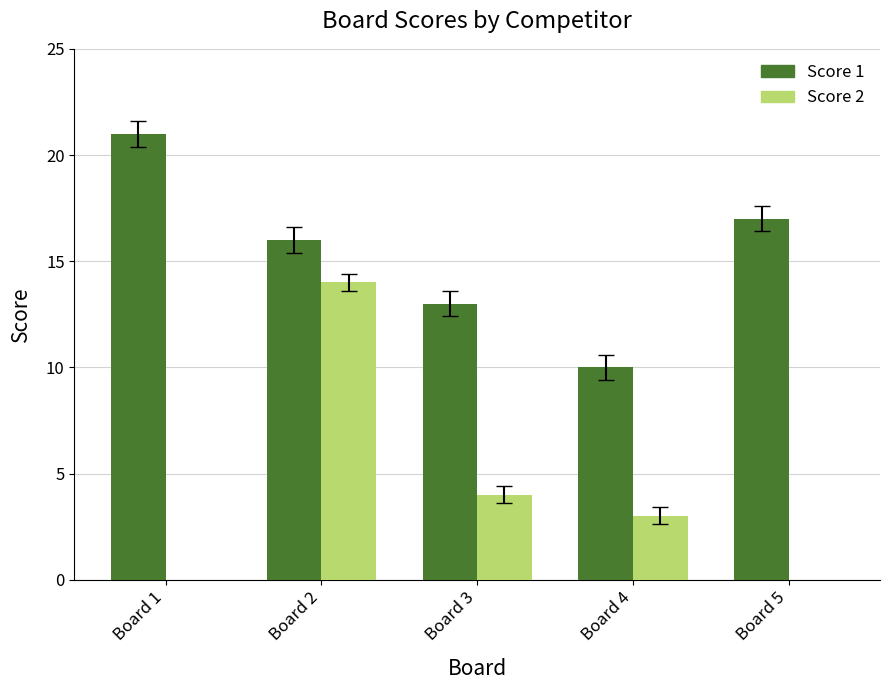

The value of Score 2 at Board 1 is 7. True or false?

False